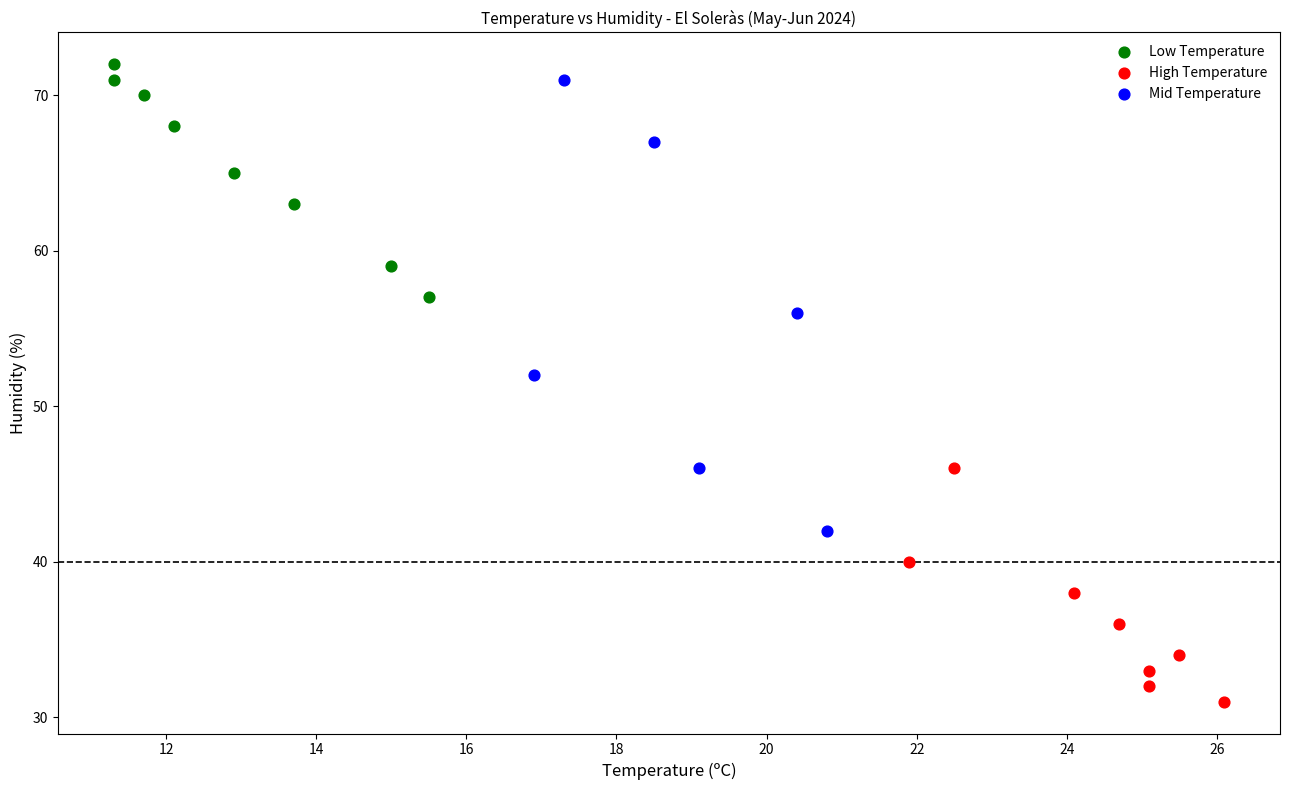

Which series reaches the minimum Y coordinate?

High Temperature